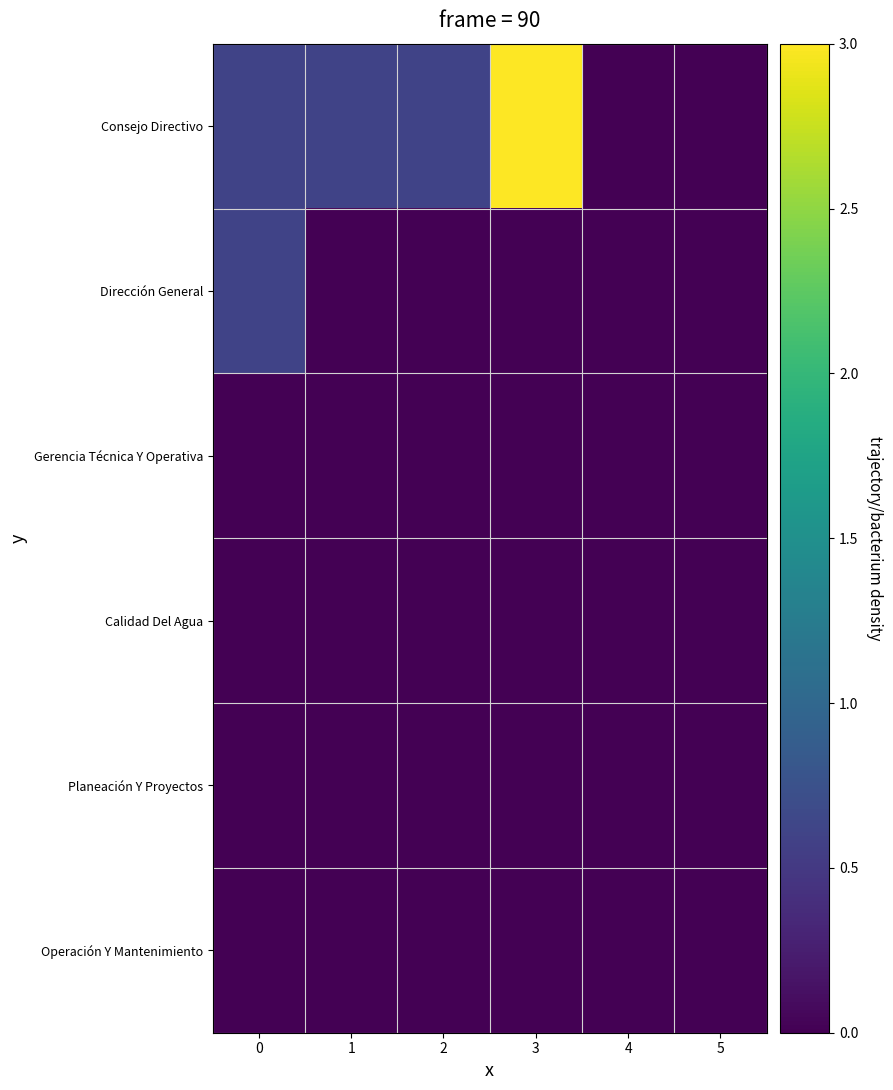

List the series in order of their peak value, lowest first.

Gerencia Técnica Y Operativa, Calidad Del Agua, Planeación Y Proyectos, Operación Y Mantenimiento, Dirección General, Consejo Directivo